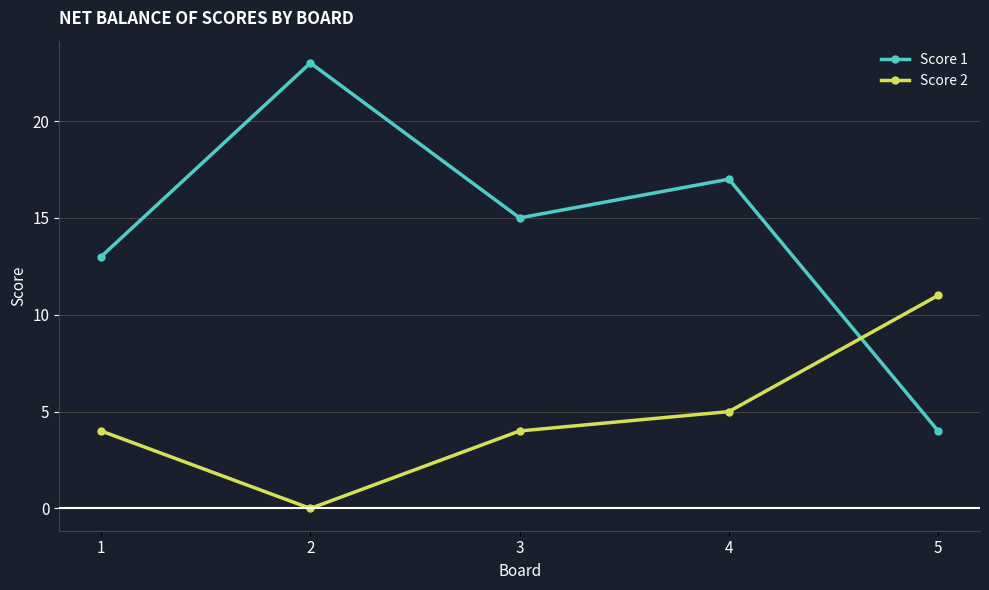

Count the number of categories in the chart.

5